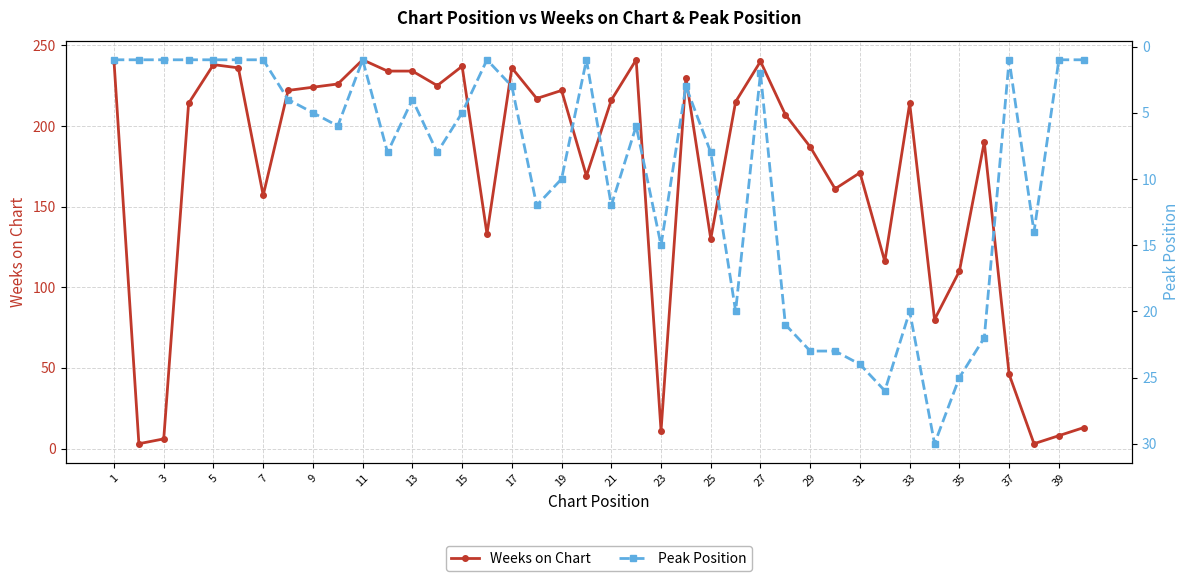

True or false: Weeks on Chart has more than 2 points higher than both neighbors.

True